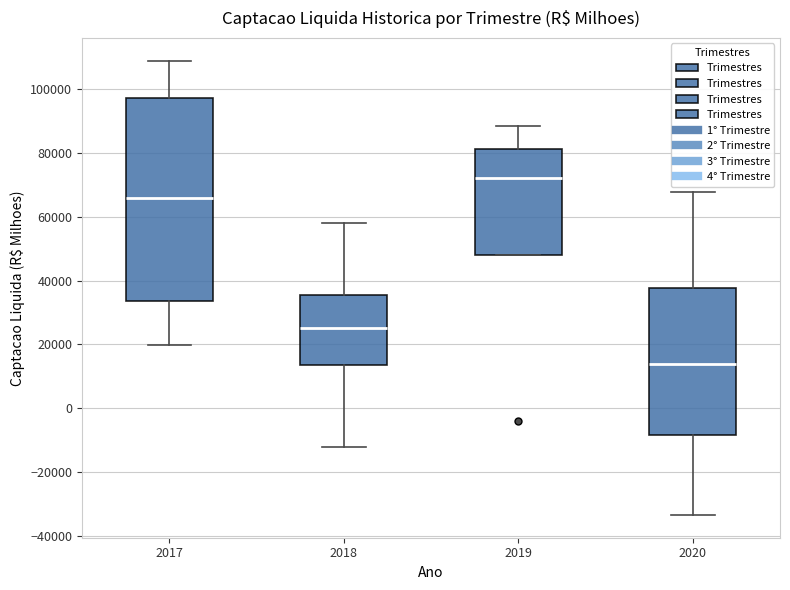

Reading left to right, read every box against the y-axis: the position of its median line, the range the box covers, and the ends of its whiskers. The values are not printed on the chart, so give them approximately, as read against the axis.

2017: median 66000, box 34000 to 98000, whiskers 20000 to 108000
2018: median 26000, box 14000 to 36000, whiskers -12000 to 58000
2019: median 72000, box 48000 to 82000, whiskers 48000 to 88000
2020: median 14000, box -8000 to 38000, whiskers -34000 to 68000